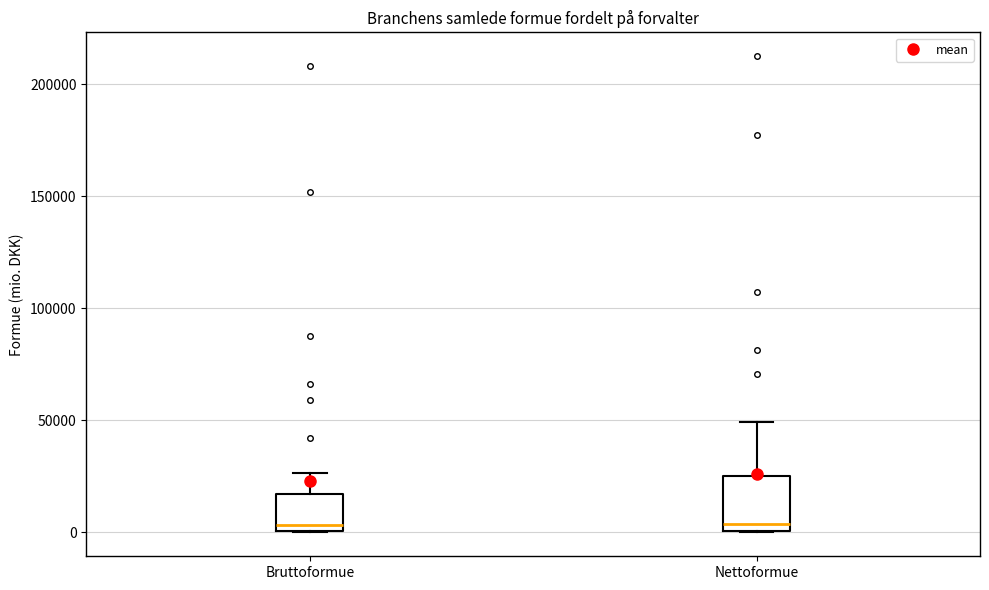

Comparing the boxes themselves (not the whiskers), which one is the tallest?

Nettoformue